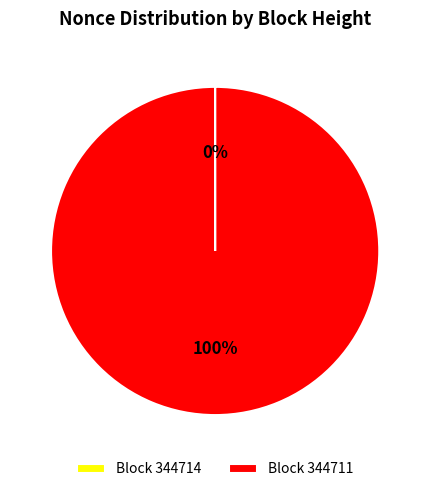

Is it true that Block 344711 is 100% of the pie?

True